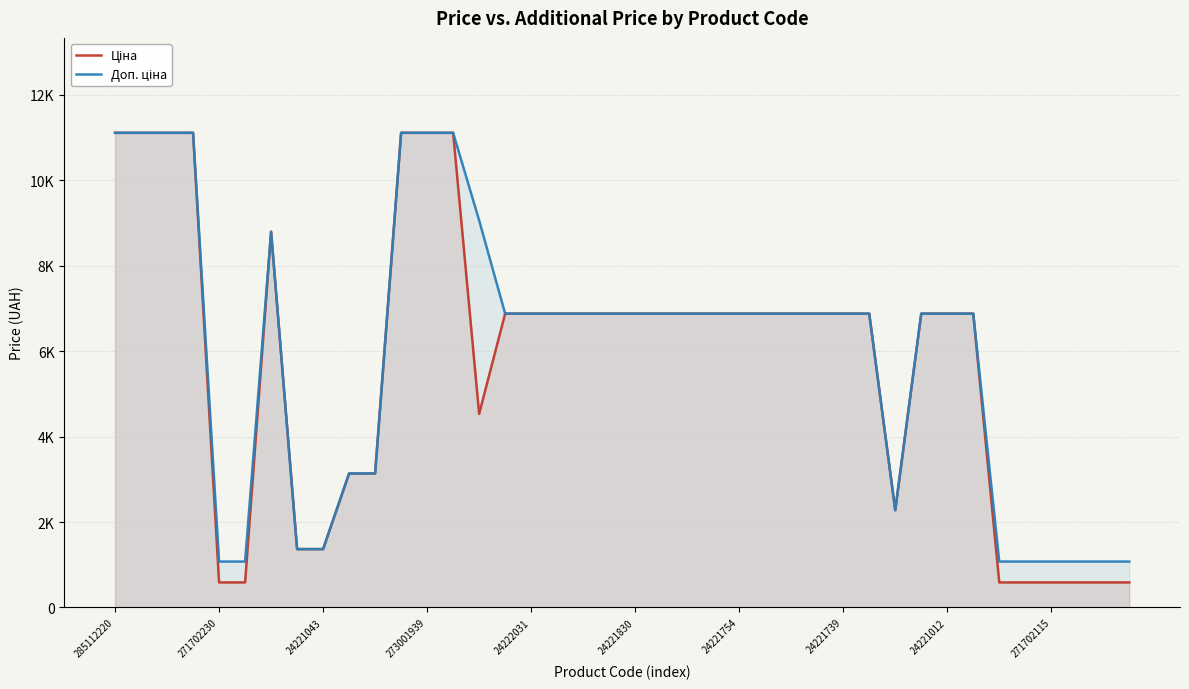

Does the chart have visible grid lines?

Yes